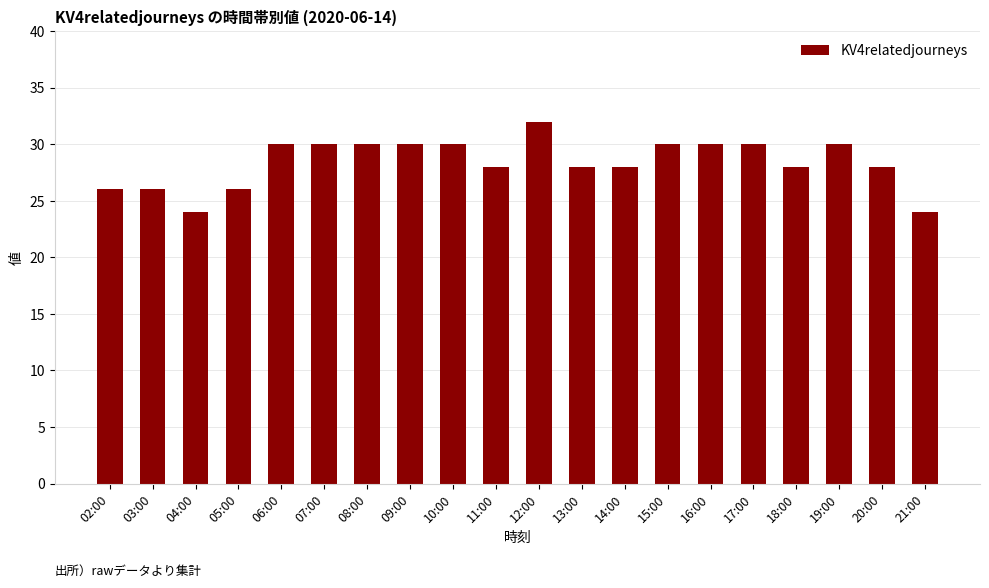

What is the greatest value displayed?

32